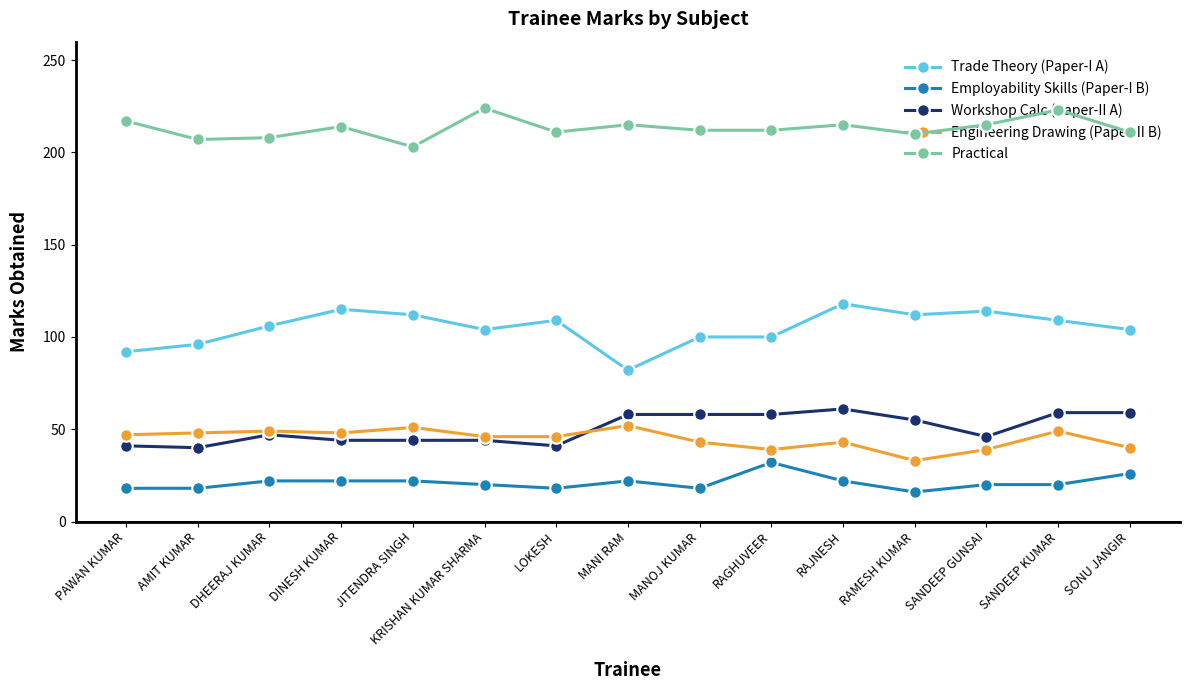

What value does the Employability Skills (Paper-I B) series have at MANOJ KUMAR, to the nearest 10?

20